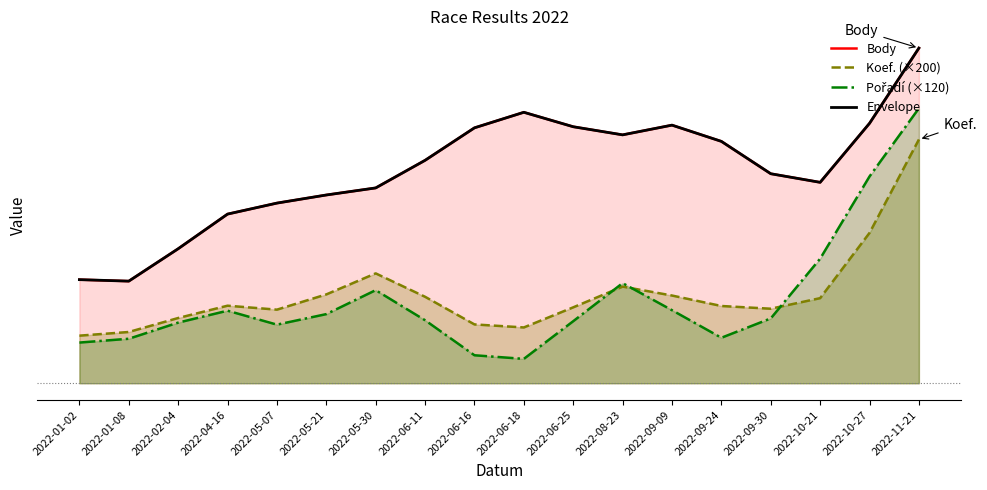

Is the value of Koef. (×200) at 2022-10-27 greater than the value of Body at 2022-09-24?

No